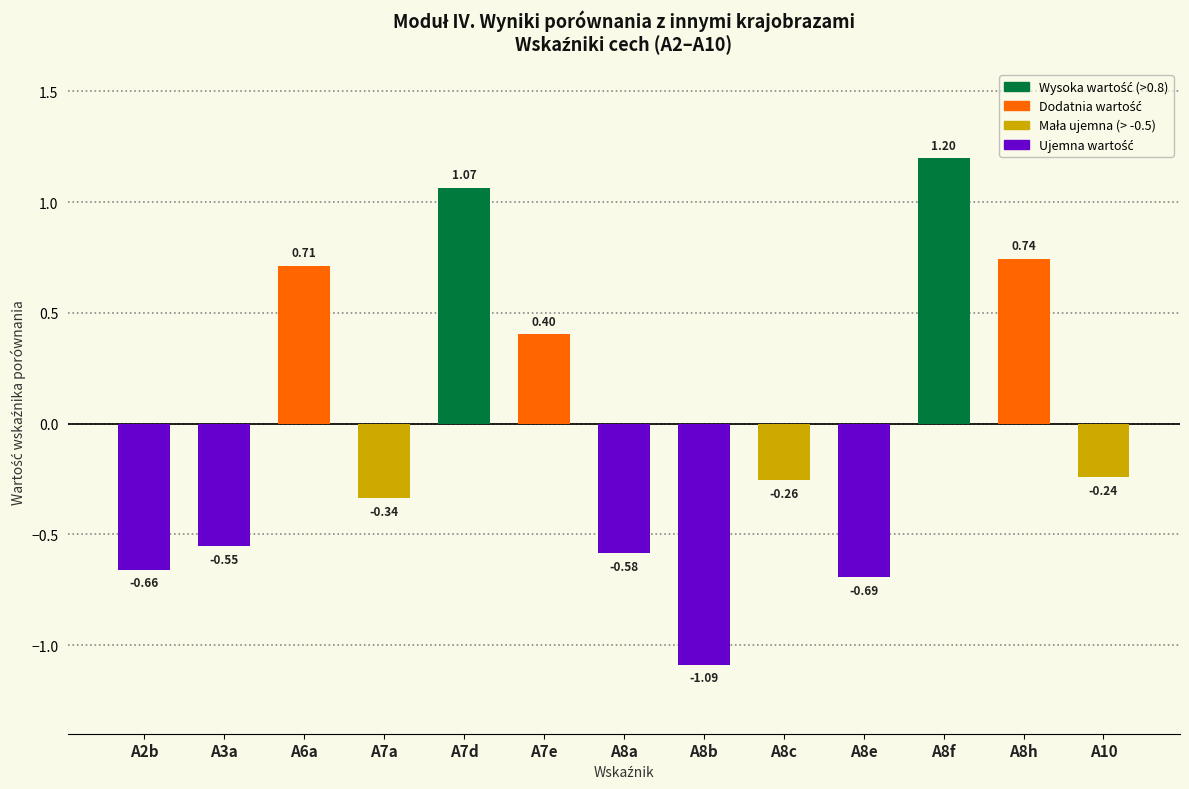

What is the change in value from A8c to A8e?

-0.4